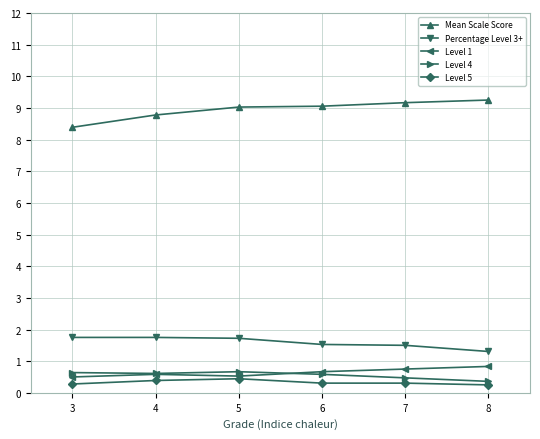

The Mean Scale Score series shows 9.1 at 6. True or false?

True